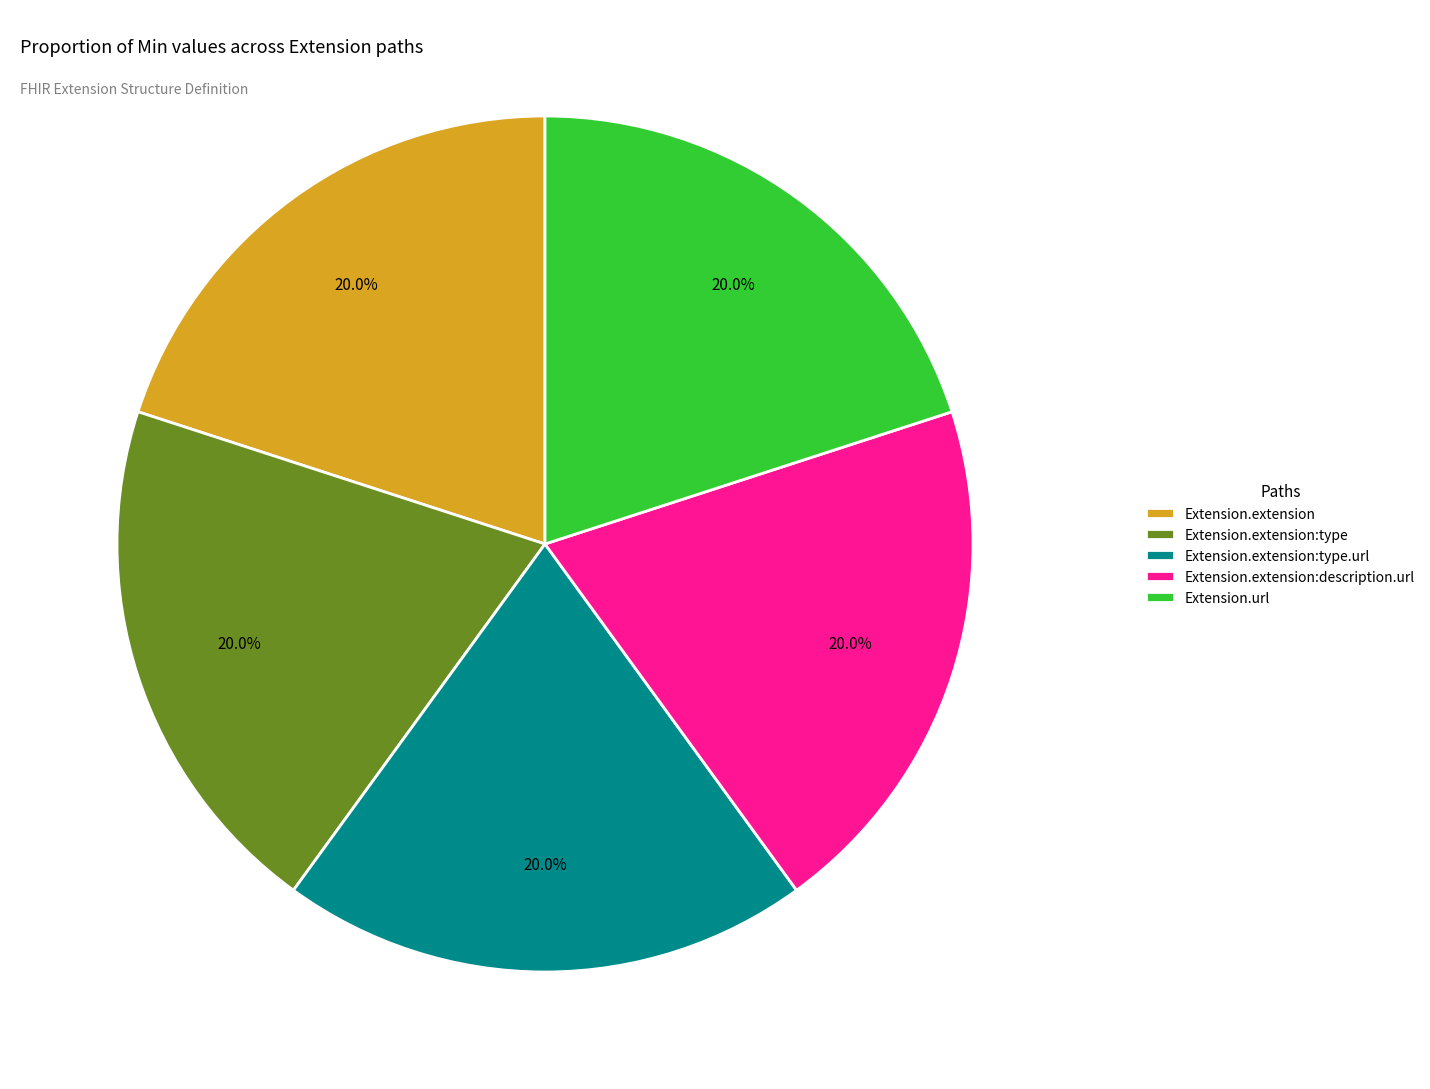

What is the total percentage of Extension.extension and Extension.url?

40.0%